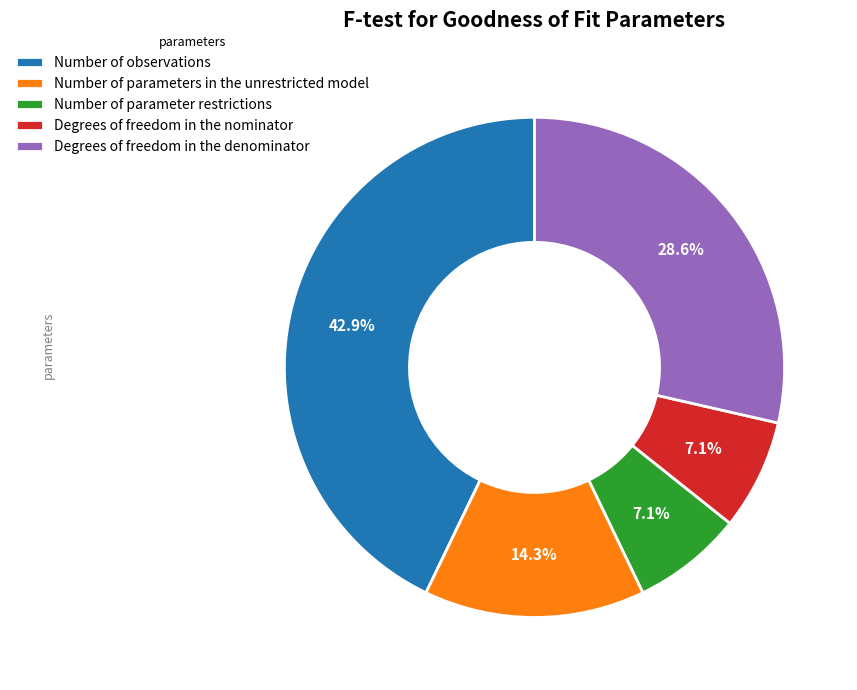

To the nearest percent, what is the difference between the largest and smallest slice percentages?

36%